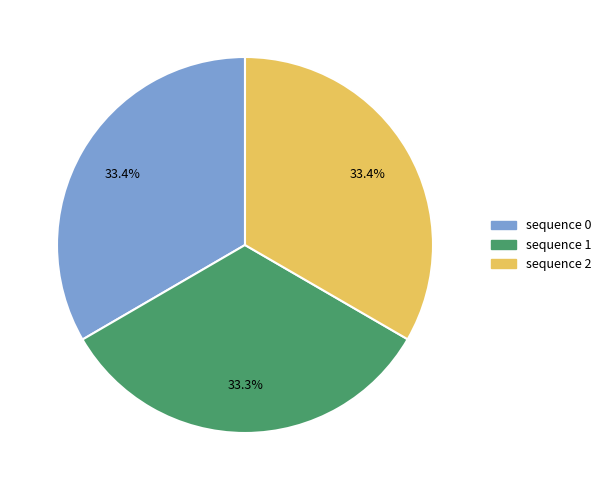

Does any single category account for the majority?

No